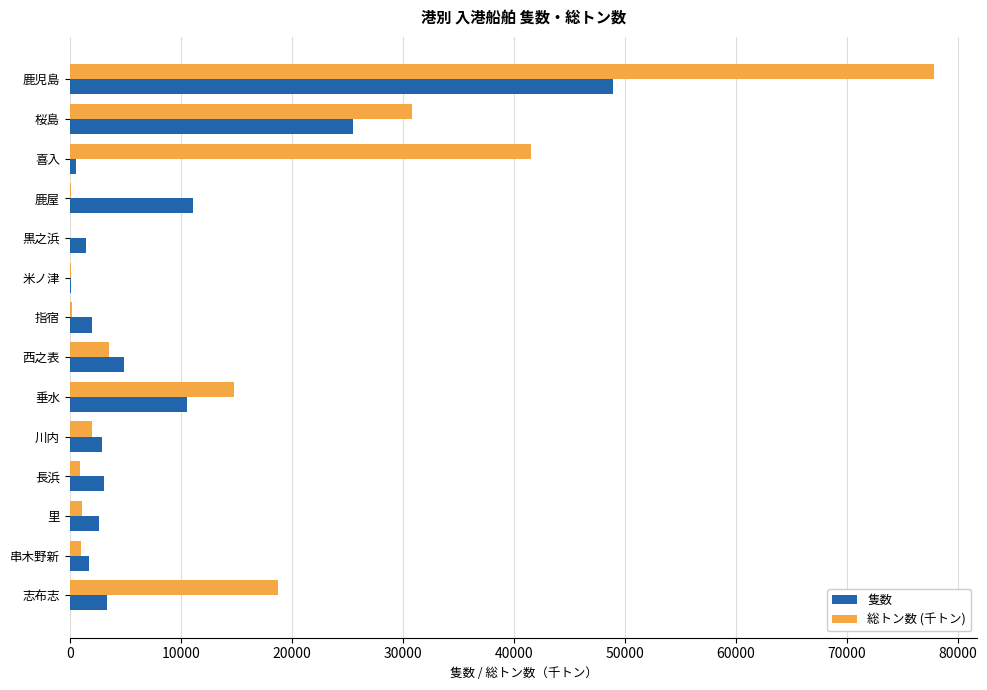

Where is 総トン数 (千トン) nearest to the value 38949?

喜入